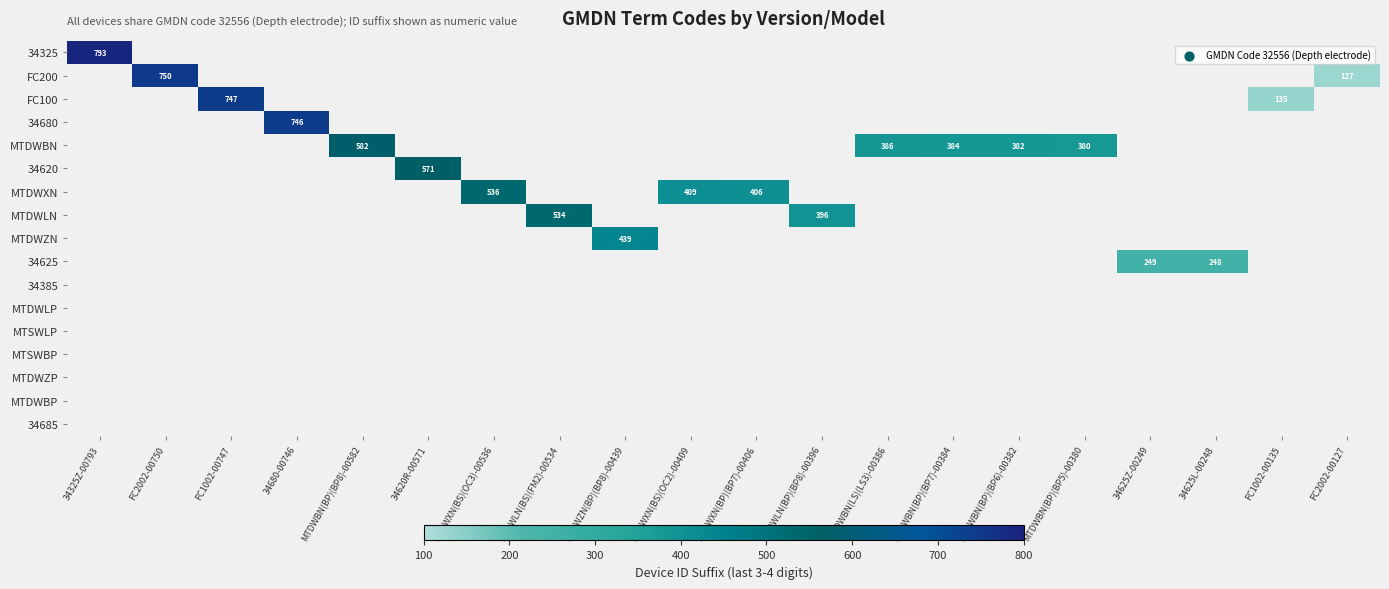

The MTDWBN series shows 529 at MTDWBN(BP)(BP7)-00384. True or false?

False